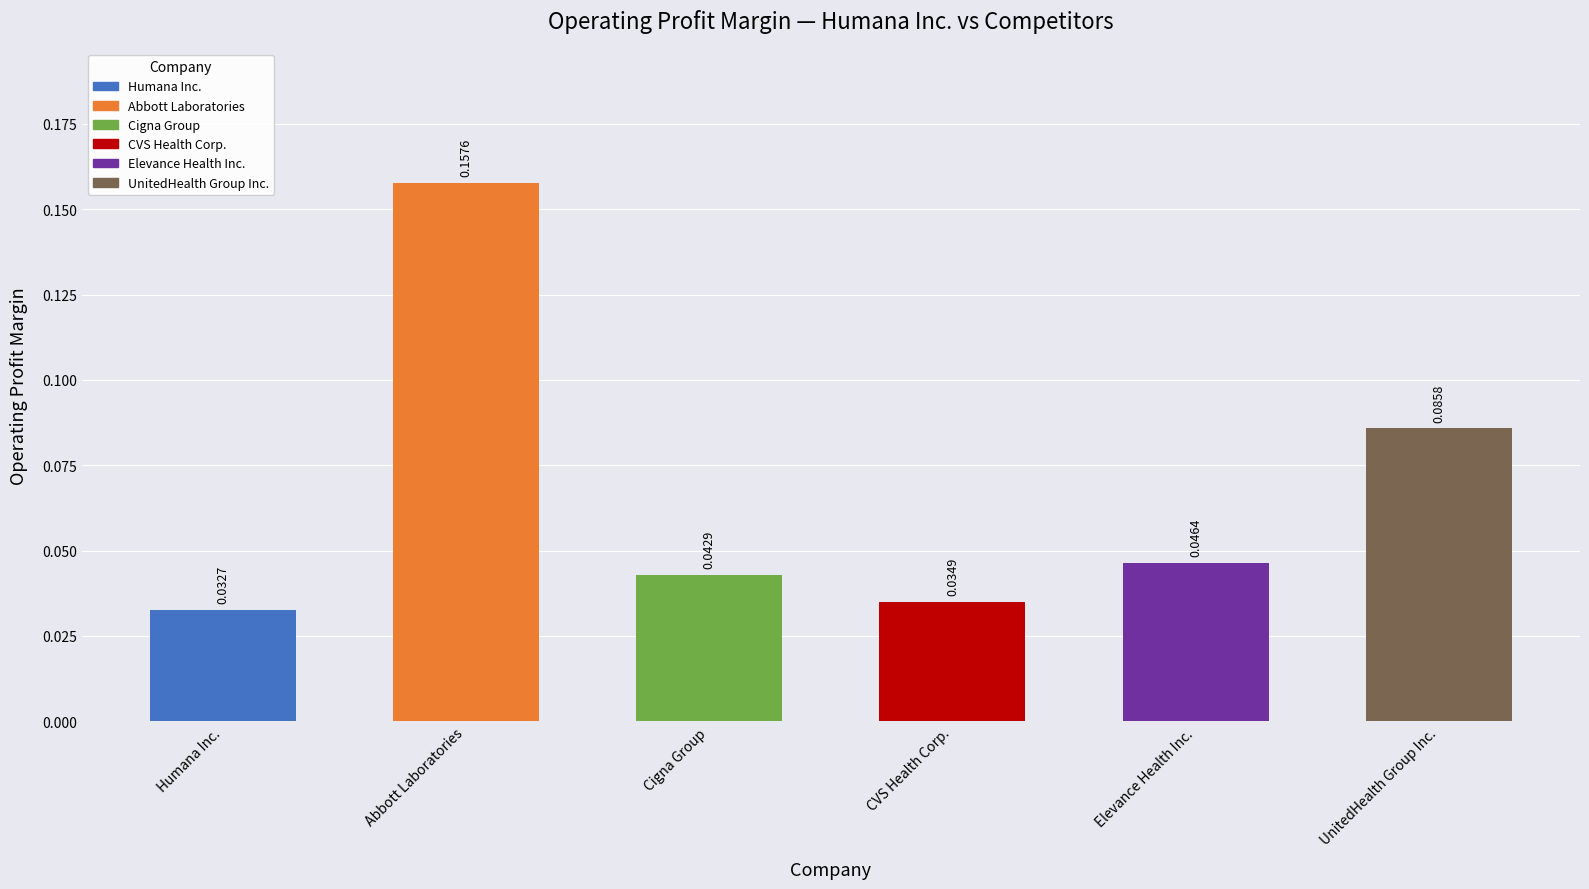

List the labels in order of value, largest first.

Abbott Laboratories, UnitedHealth Group Inc., Elevance Health Inc., Cigna Group, CVS Health Corp., Humana Inc.